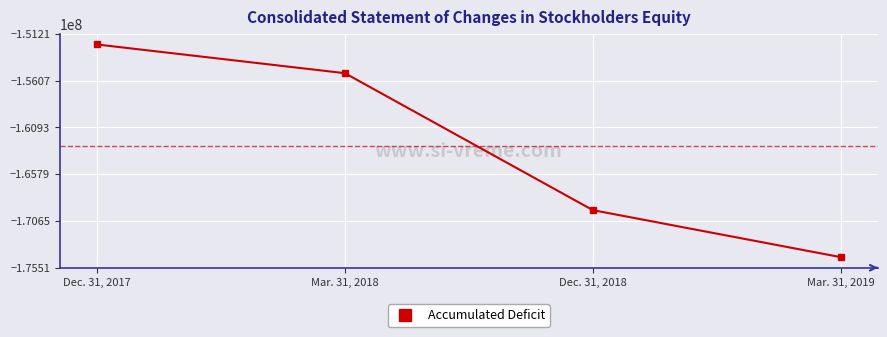

What is the average value?

-162884691